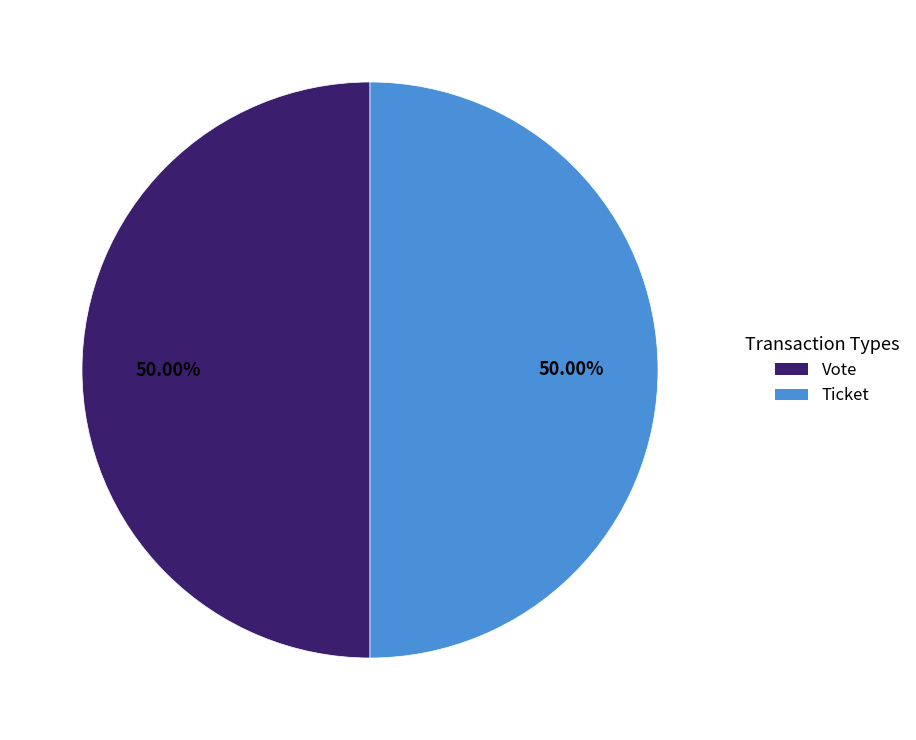

What is the ratio of the value at Ticket to the value at Vote?

1.0